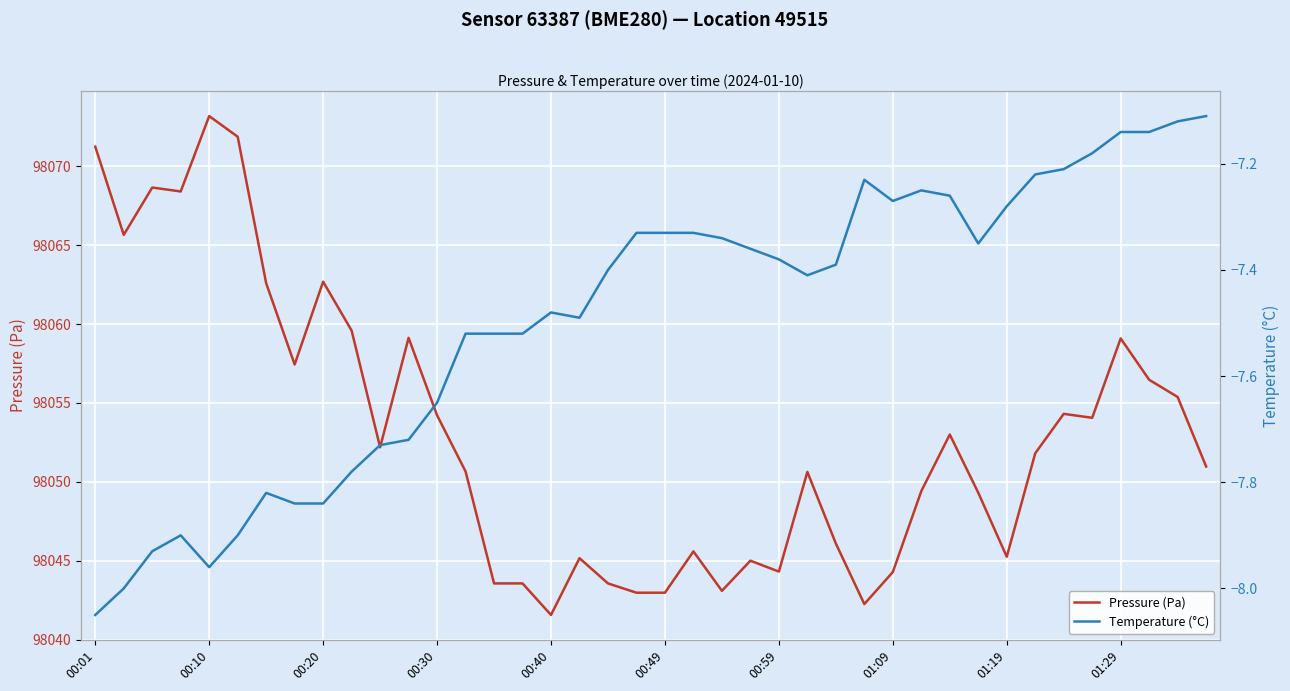

Is the value of Temperature (°C) at 10 greater than the value of Pressure (Pa) at 22?

No